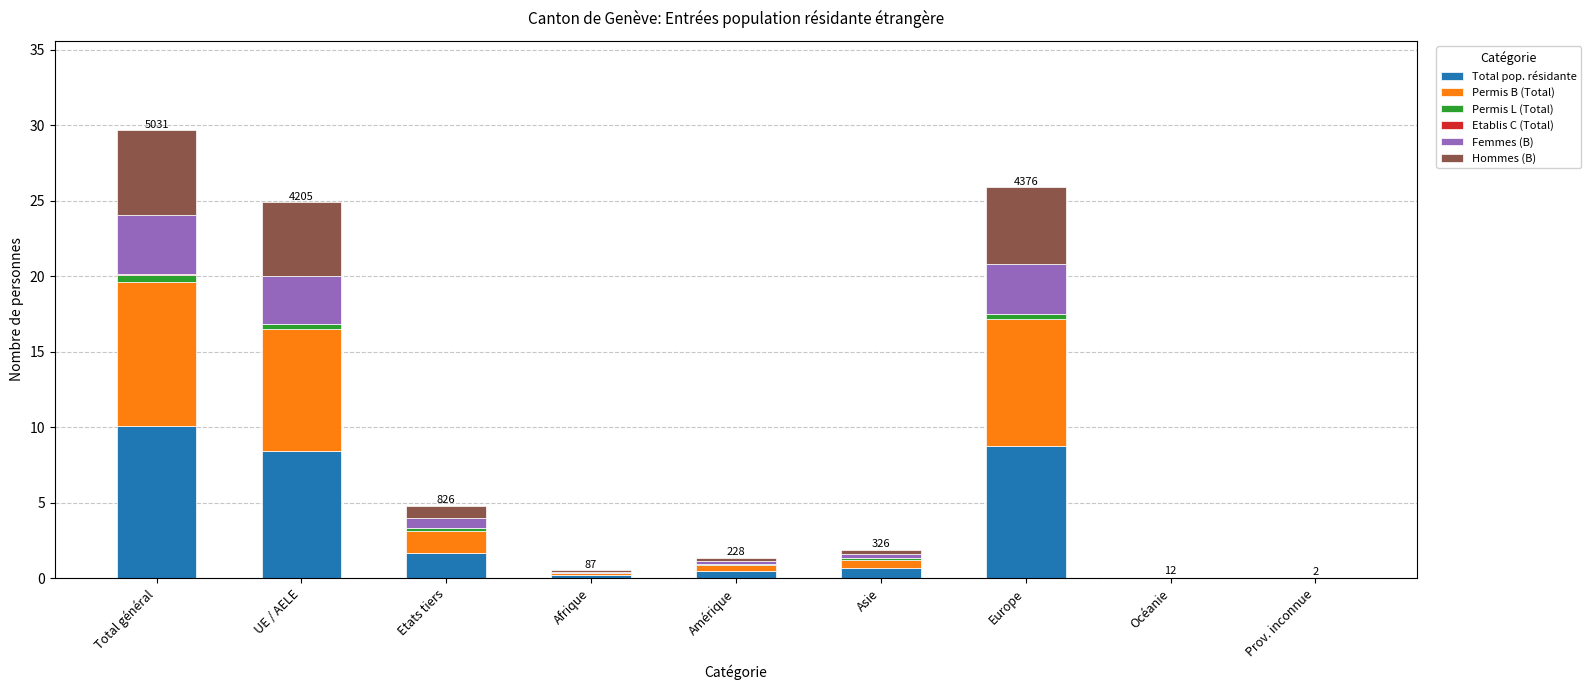

Does the chart contain stacked bars?

Yes